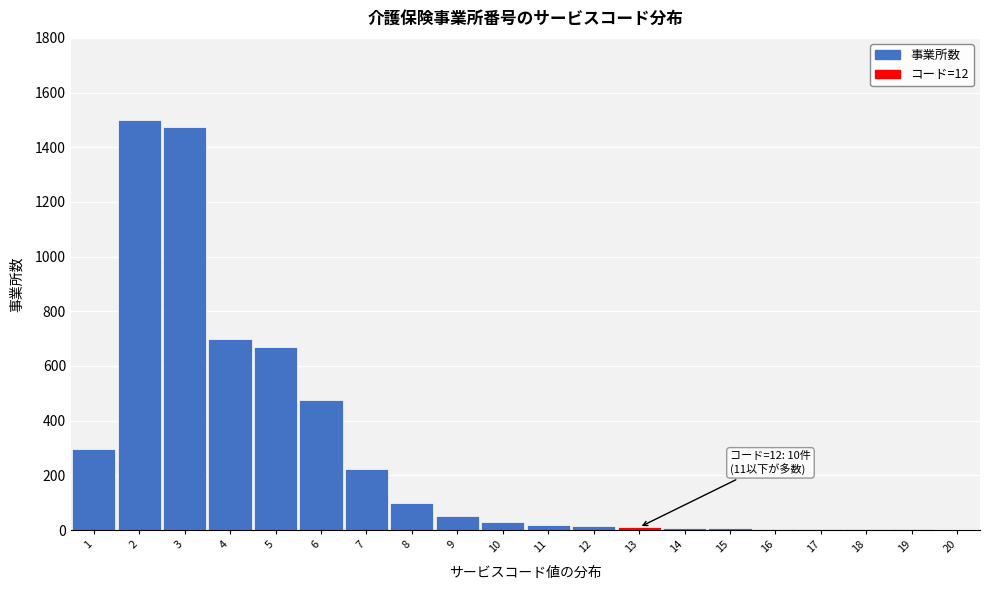

What is the greatest value displayed?

1500